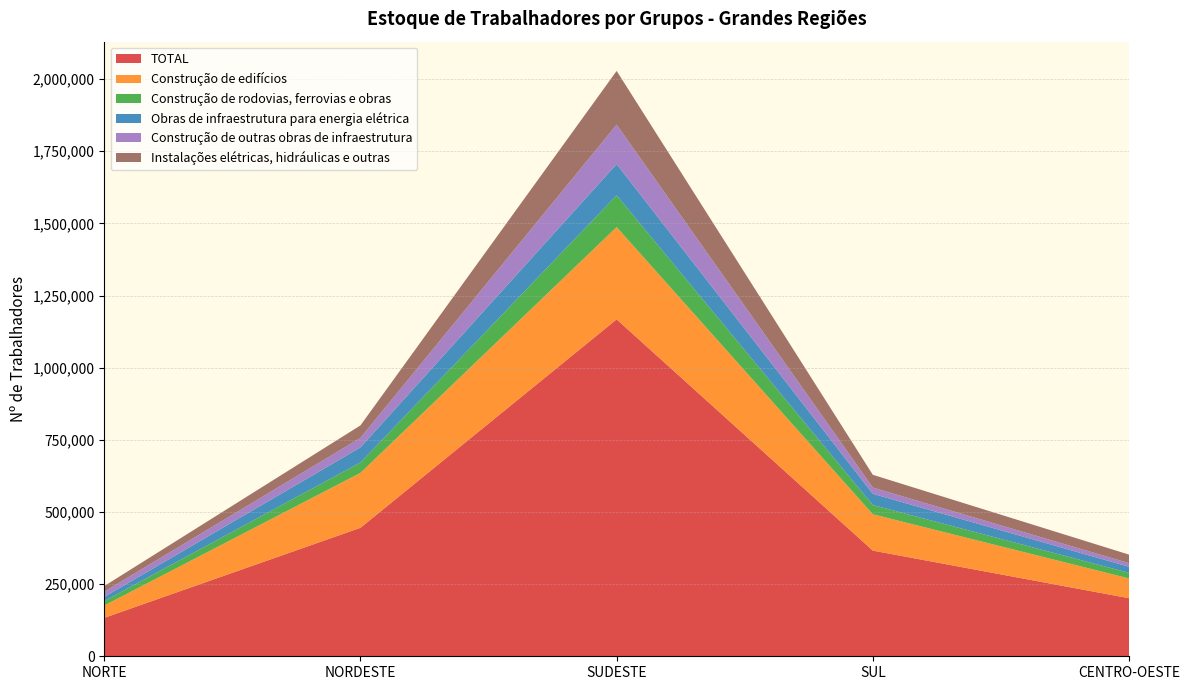

Reading right to left, extract all data points from this chart.

TOTAL: 201224	366237	1167574	445251	133233
Construção de edifícios: 68534	125910	319804	190302	42617
Construção de rodovias, ferrovias e obras: 19452	32088	110134	36213	15629
Obras de infraestrutura para energia elétrica: 20982	38772	108095	52094	14136
Construção de outras obras de infraestrutura: 12578	21645	136790	33056	18455
Instalações elétricas, hidráulicas e outras: 29533	44225	186066	43141	19270